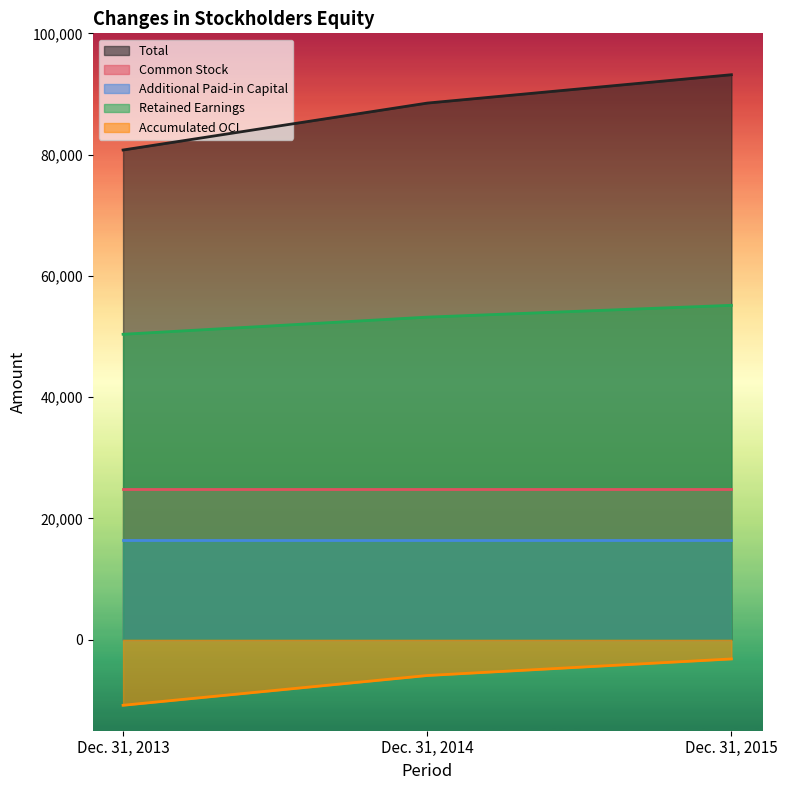

True or false: Accumulated OCI has a value of -10802 at Dec. 31, 2013.

True